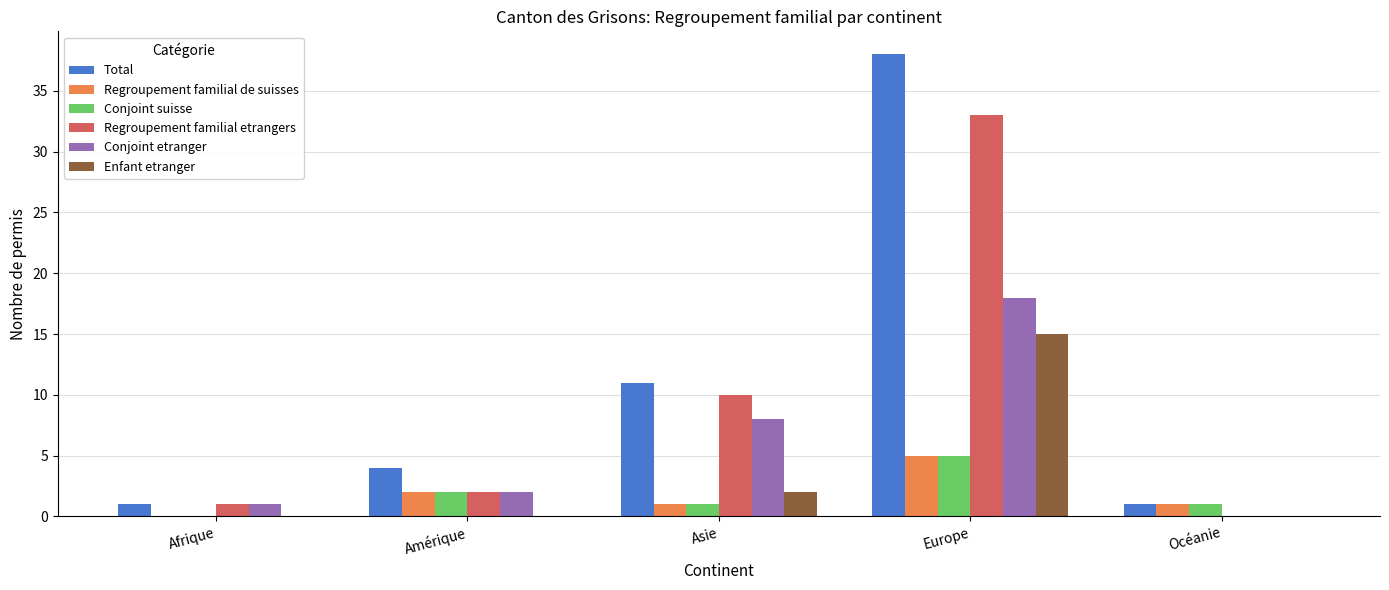

Which series has the largest total across all categories?

Total